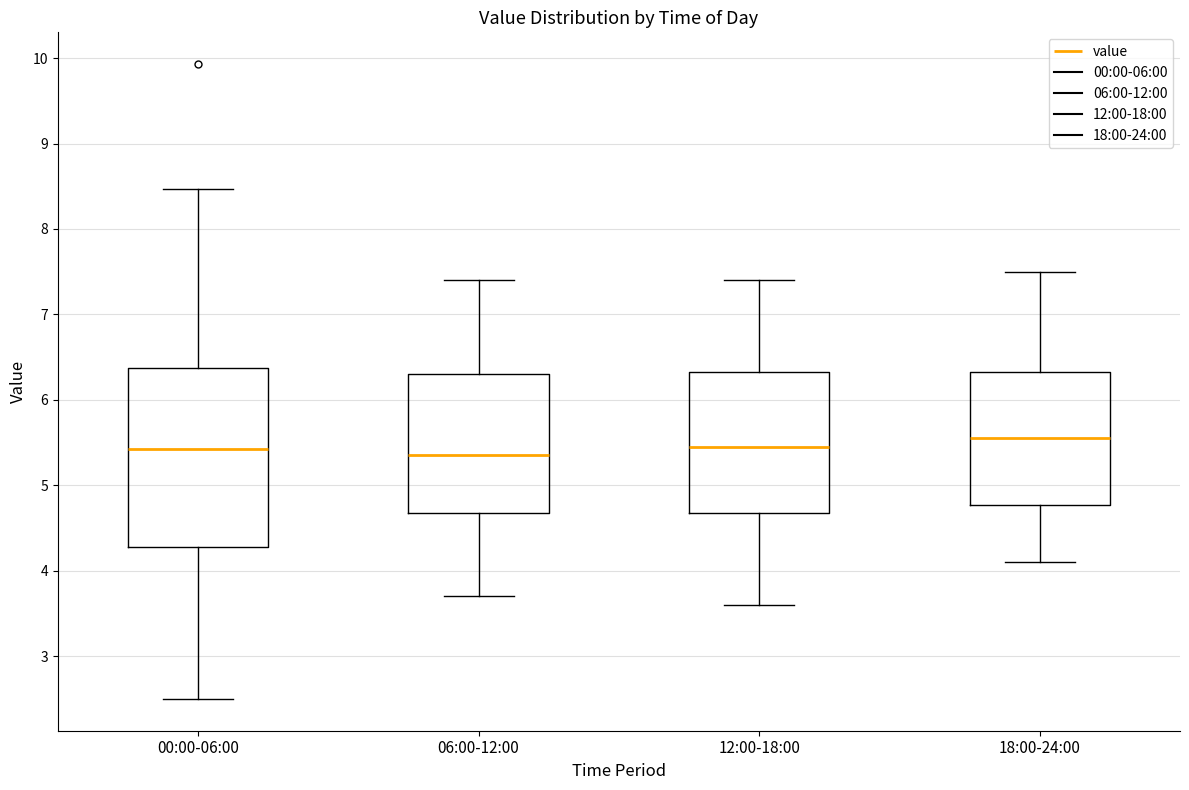

Where does the lower whisker of the box for 06:00-12:00 end on the y-axis? The values are not printed on the chart, so give them approximately, as read against the axis.

3.7